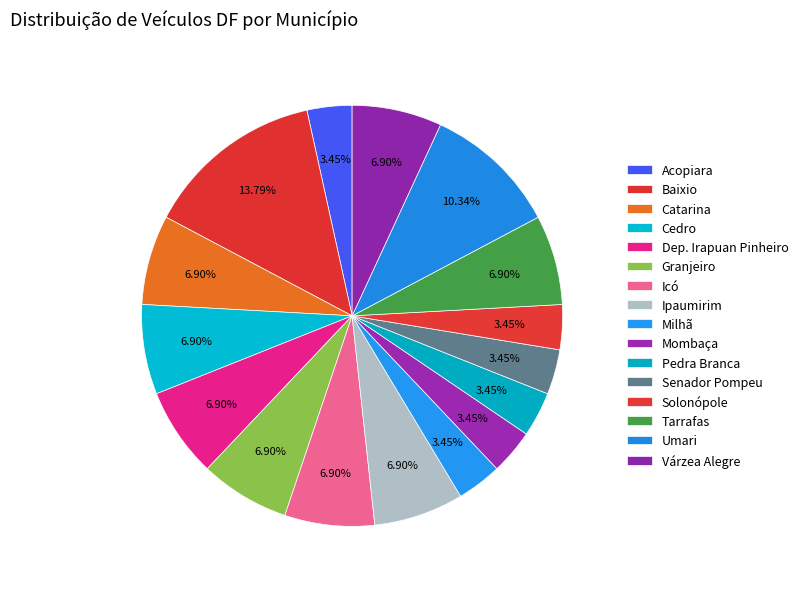

What is the largest slice in the pie chart?

Baixio